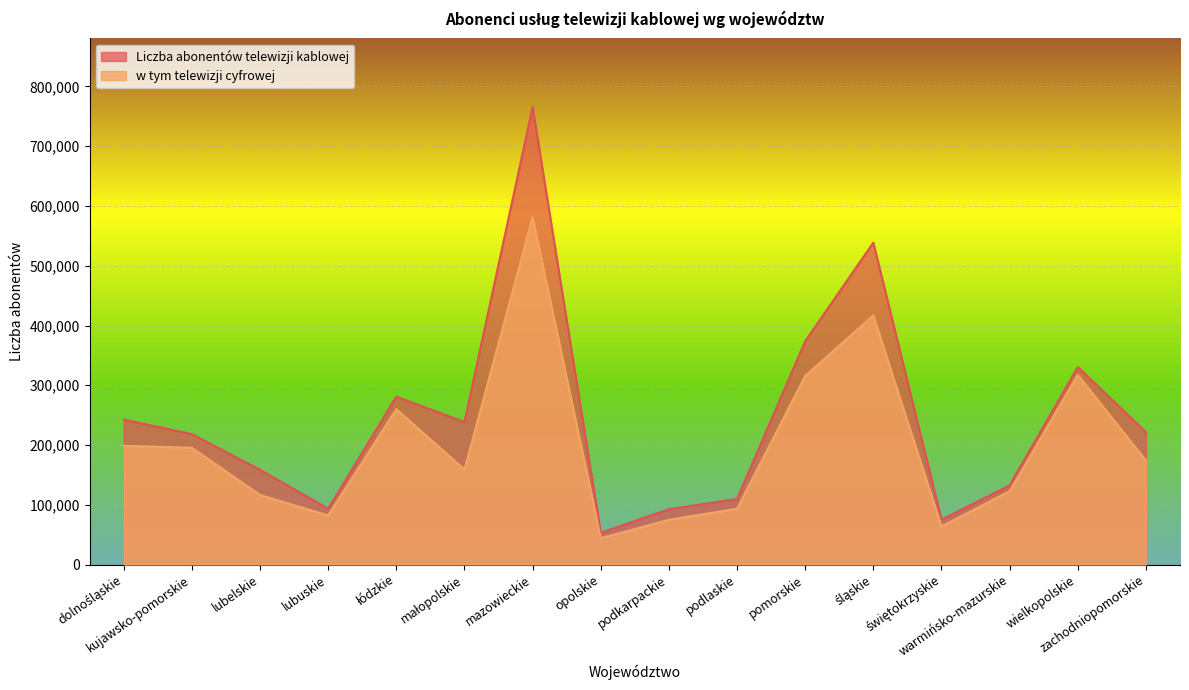

Rank the series by their maximum value, from highest to lowest.

Liczba abonentów telewizji kablowej, w tym telewizji cyfrowej